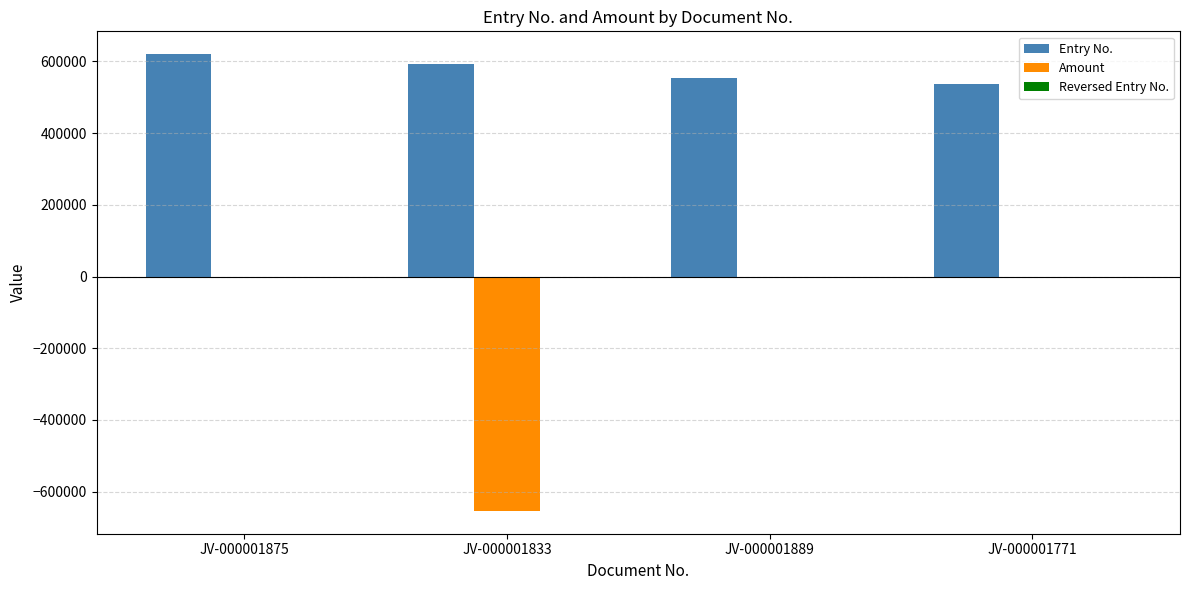

What is the total value across all series at JV-000001833?

-60142.1